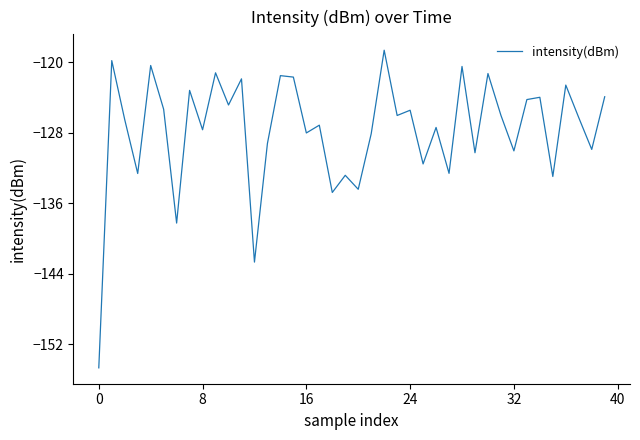

Does the chart have visible grid lines?

No